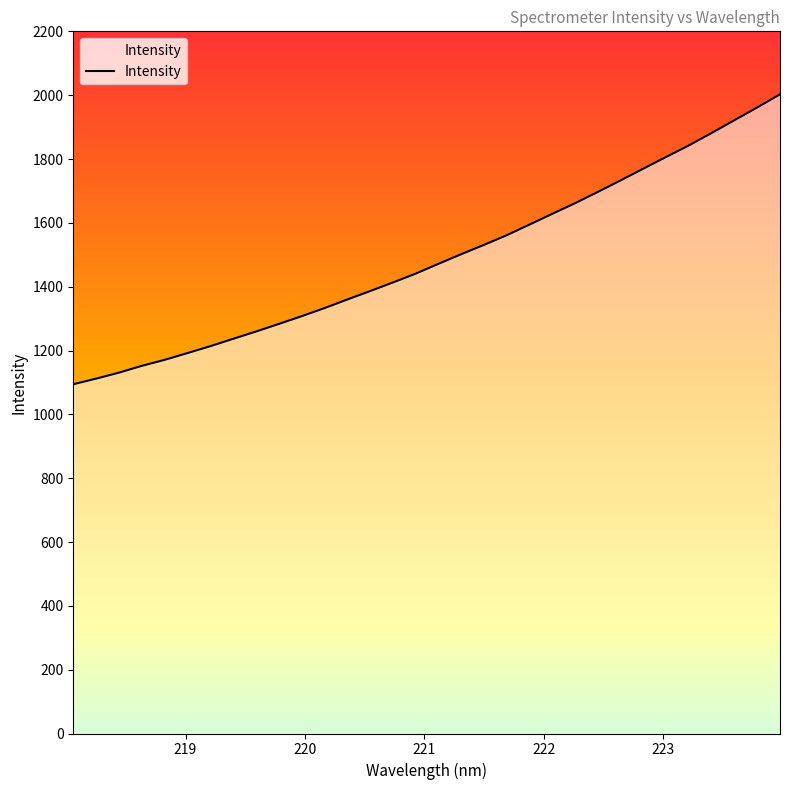

Count the number of data series in this chart.

1